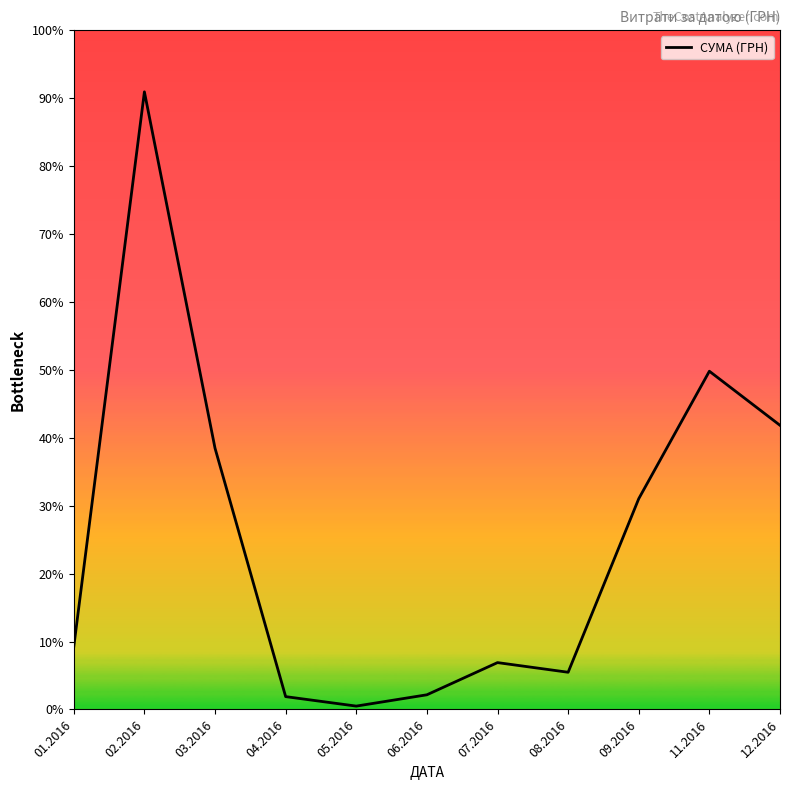

Where does the data first go above 59222?

01.2016